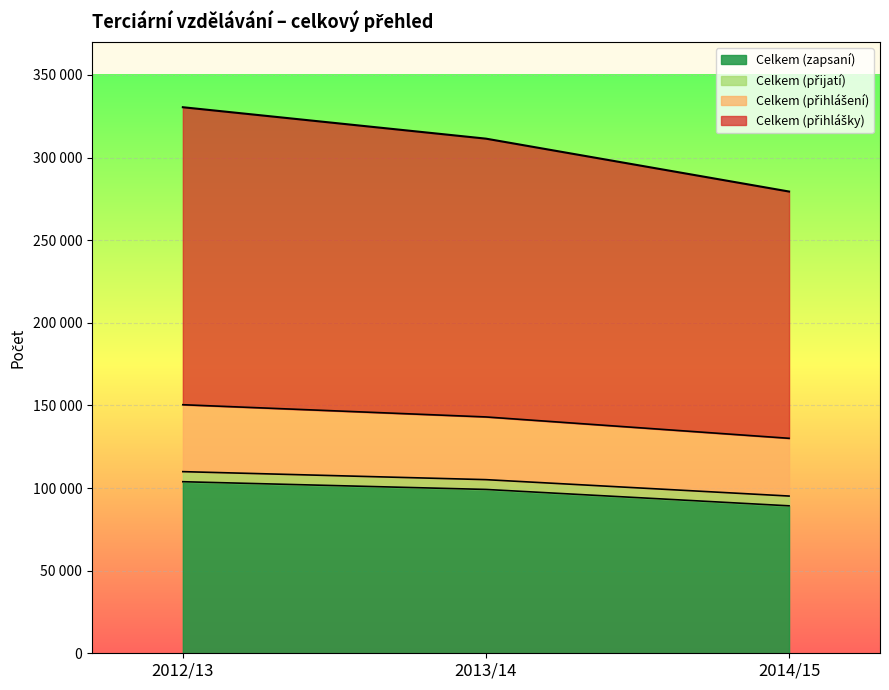

How many Celkem (zapsaní) values are between 89229 and 103822?

3